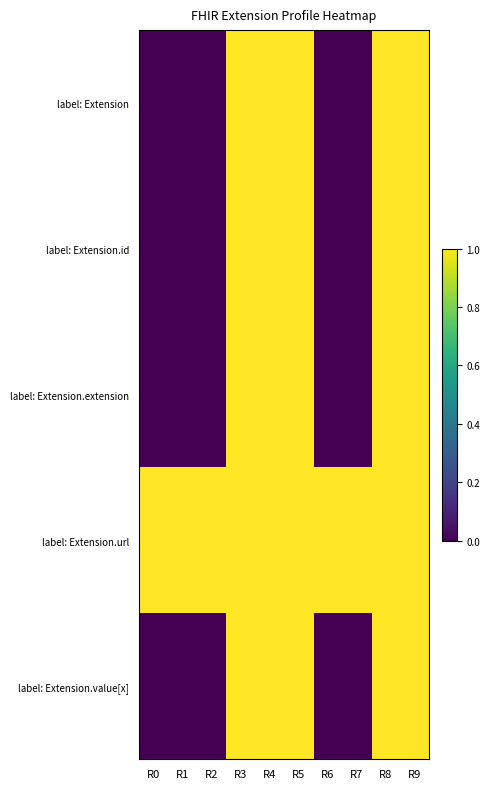

Reading left to right, extract all data points from this chart.

label: Extension: R0=0	R1=0	R2=0	R3=1	R4=1	R5=1	R6=0	R7=0	R8=1	R9=1
label: Extension.id: R0=0	R1=0	R2=0	R3=1	R4=1	R5=1	R6=0	R7=0	R8=1	R9=1
label: Extension.extension: R0=0	R1=0	R2=0	R3=1	R4=1	R5=1	R6=0	R7=0	R8=1	R9=1
label: Extension.url: R0=1	R1=1	R2=1	R3=1	R4=1	R5=1	R6=1	R7=1	R8=1	R9=1
label: Extension.value[x]: R0=0	R1=0	R2=0	R3=1	R4=1	R5=1	R6=0	R7=0	R8=1	R9=1